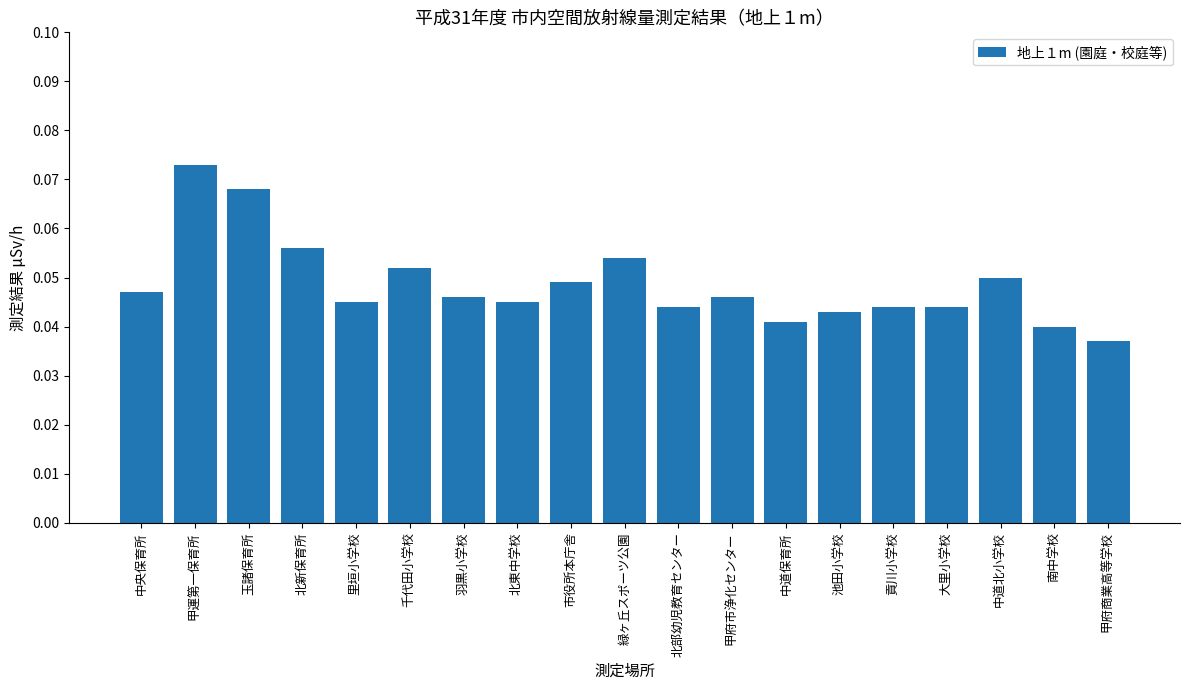

Which category has the lowest value across all series?

甲府商業高等学校